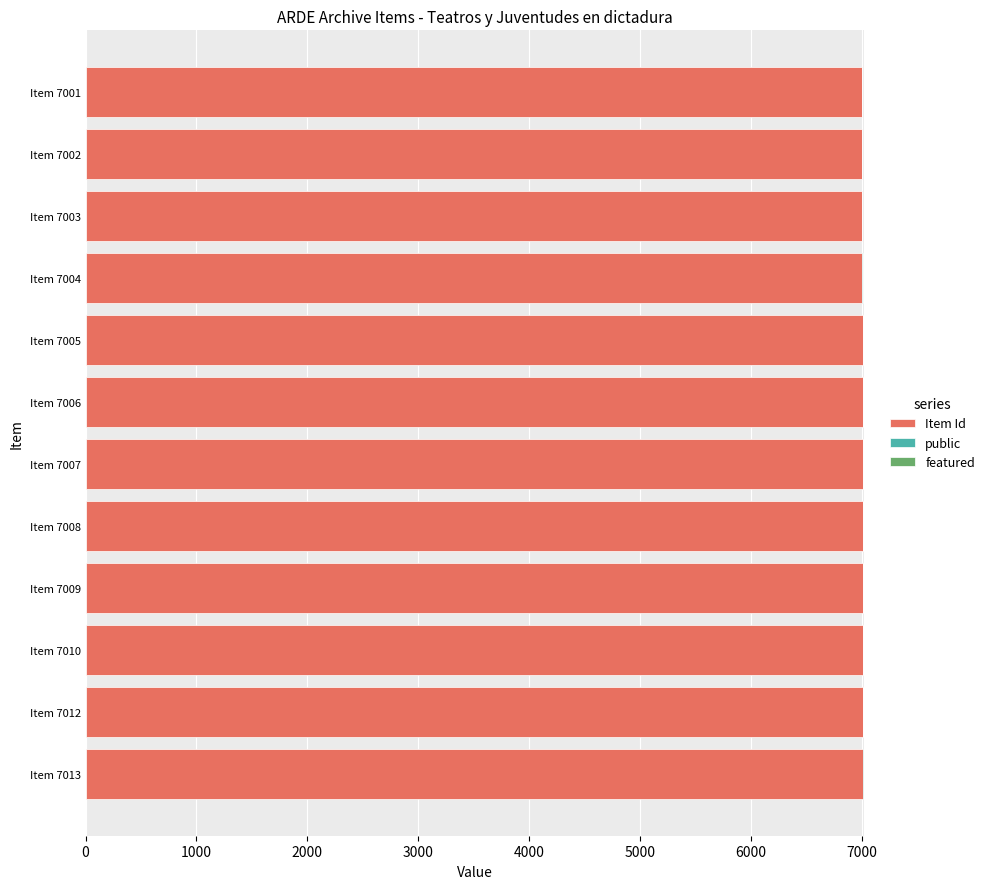

What is the maximum value for Item Id?

7013